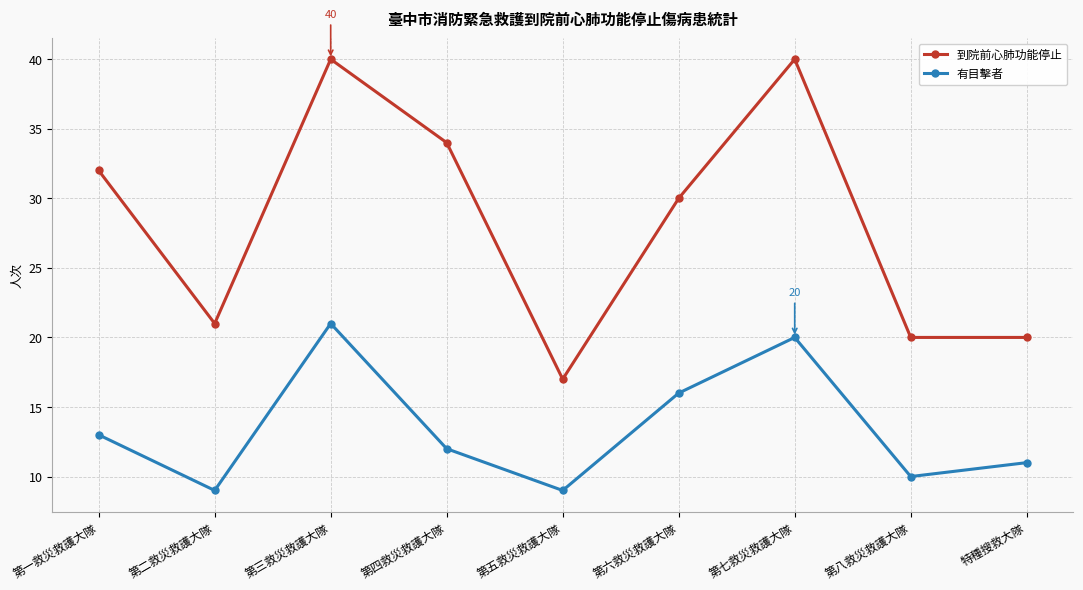

At which category is the sum across all series the highest?

第三救災救護大隊